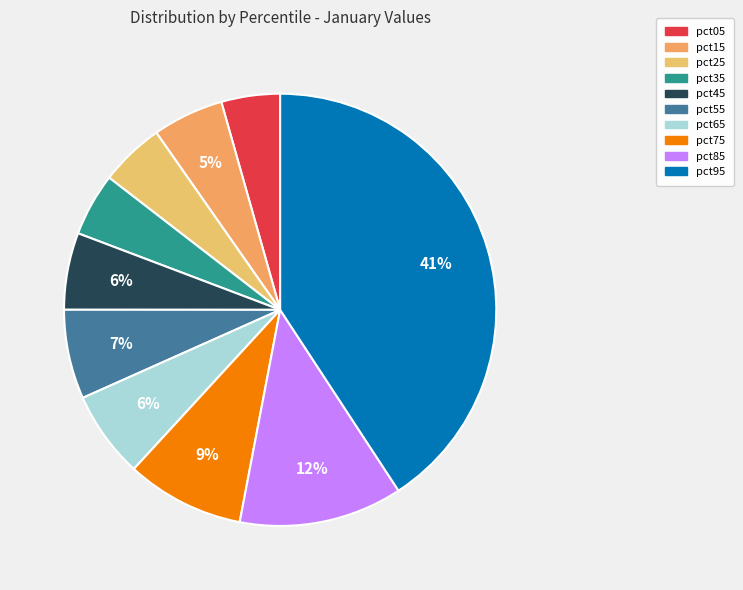

To the nearest percent, what percentage of the pie is pct35?

5%